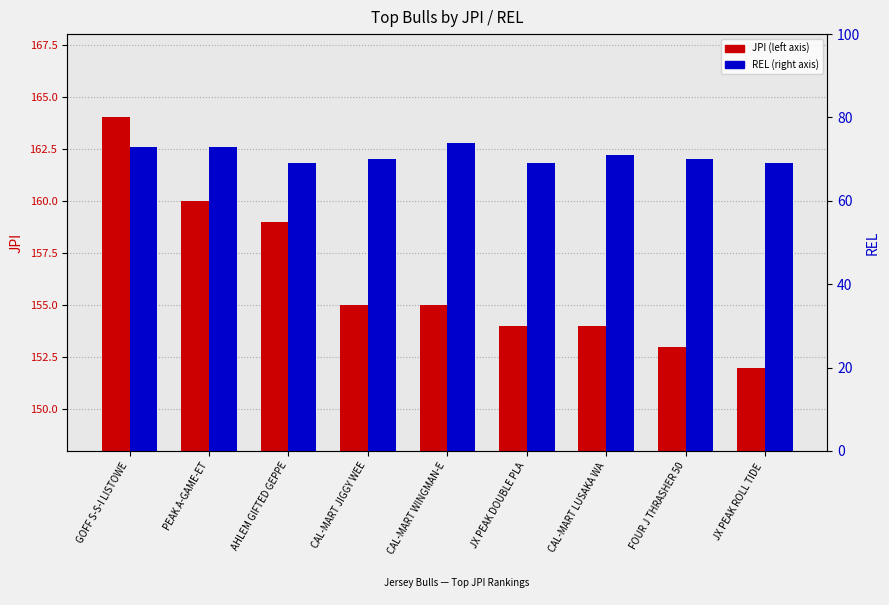

What is the label of the 9th bar from the right?

GOFF S-S-I LISTOWE